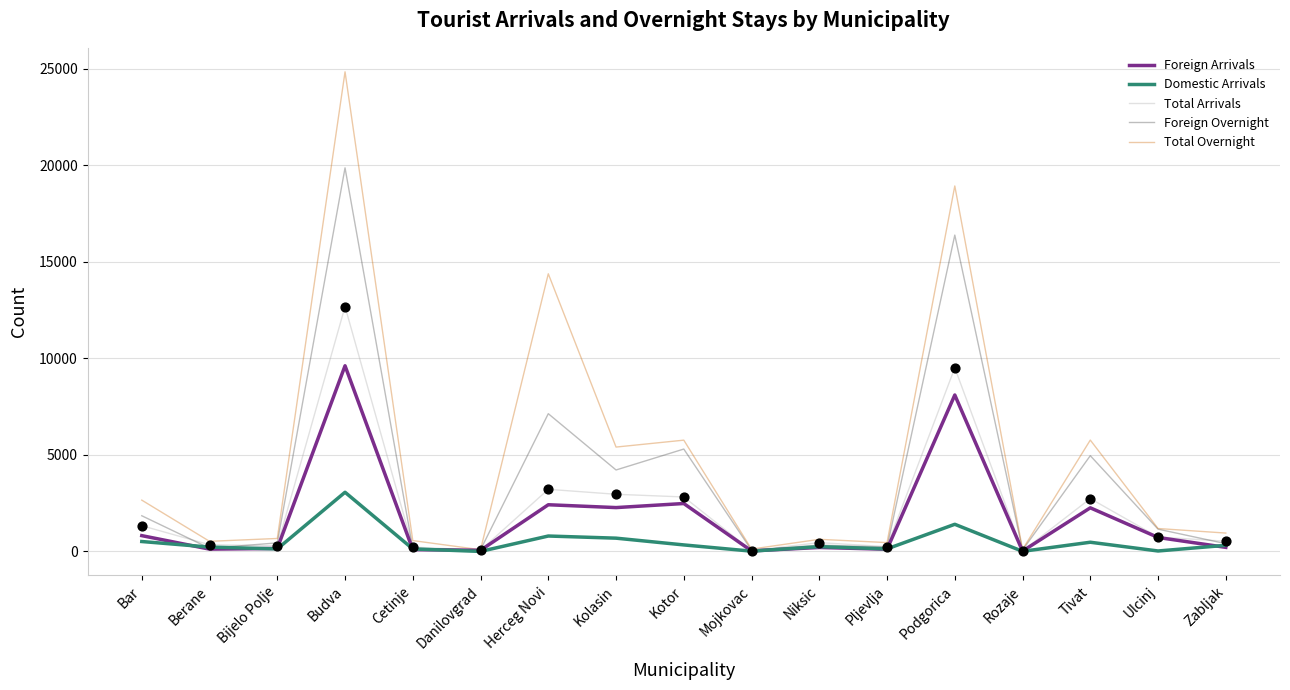

Is the value of Foreign Overnight at Bar greater than the value of Foreign Arrivals at Cetinje?

Yes